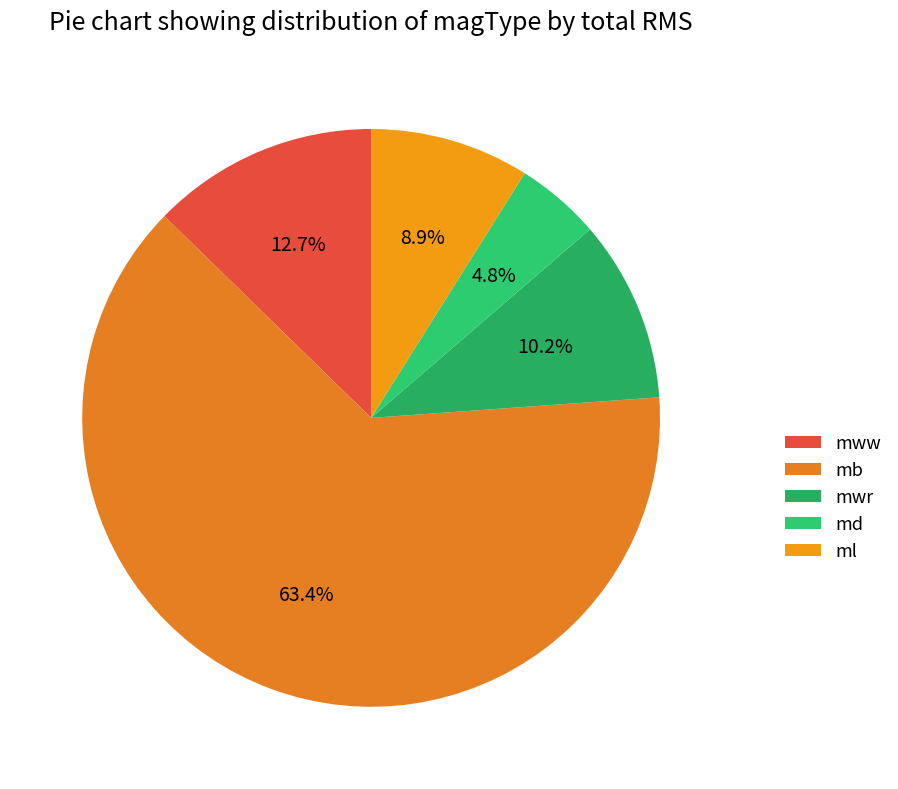

What percentage do mb and mww together represent?

76.1%